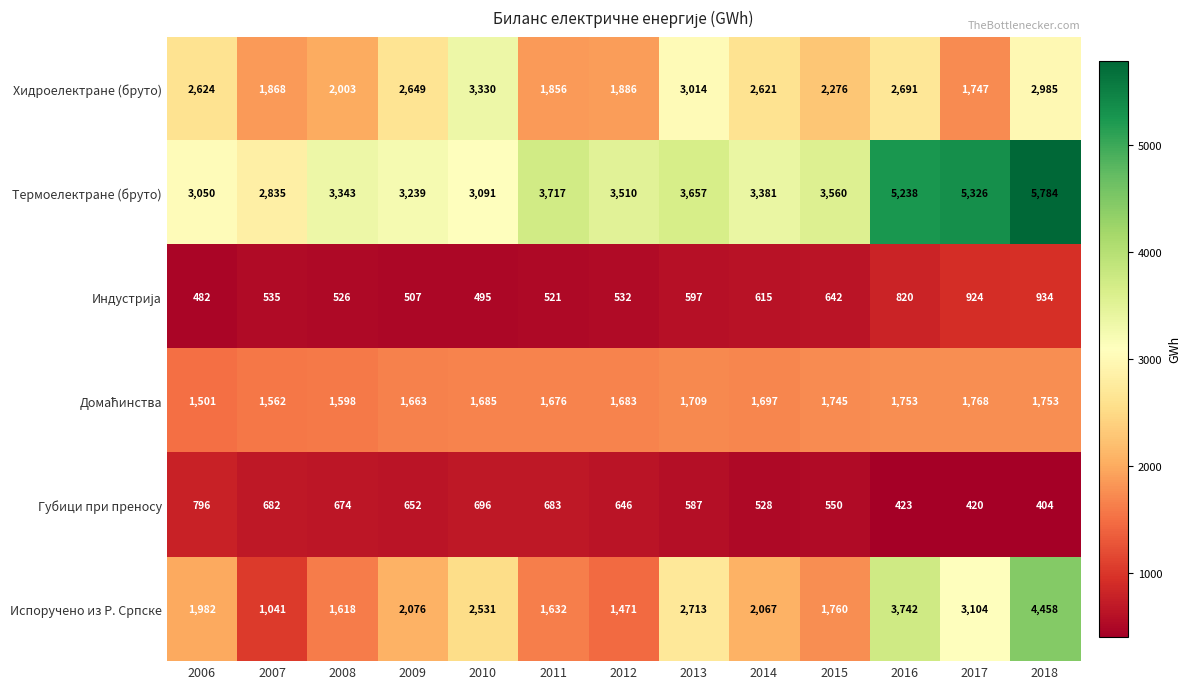

How many categories are shown in the chart?

13